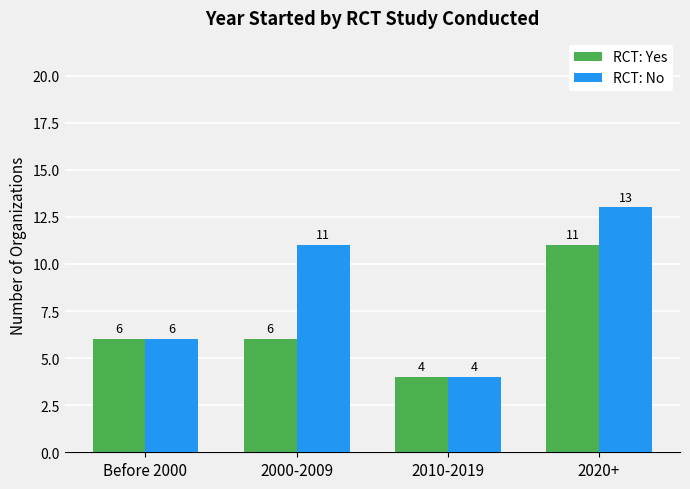

What is the sum of the RCT: Yes values at 2010-2019 and Before 2000?

10